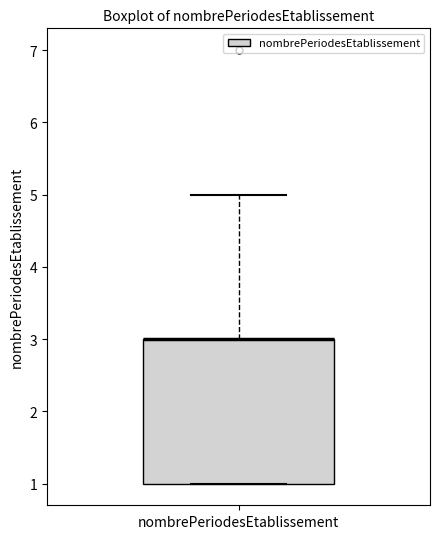

Transcribe this box plot: give where the median line is, the range the box spans, and where the two whiskers end, as read against the y-axis. The values are not printed on the chart, so give them approximately, as read against the axis.

median 3 (drawn on the box's upper edge), box 1 to 3, whiskers 1 to 5